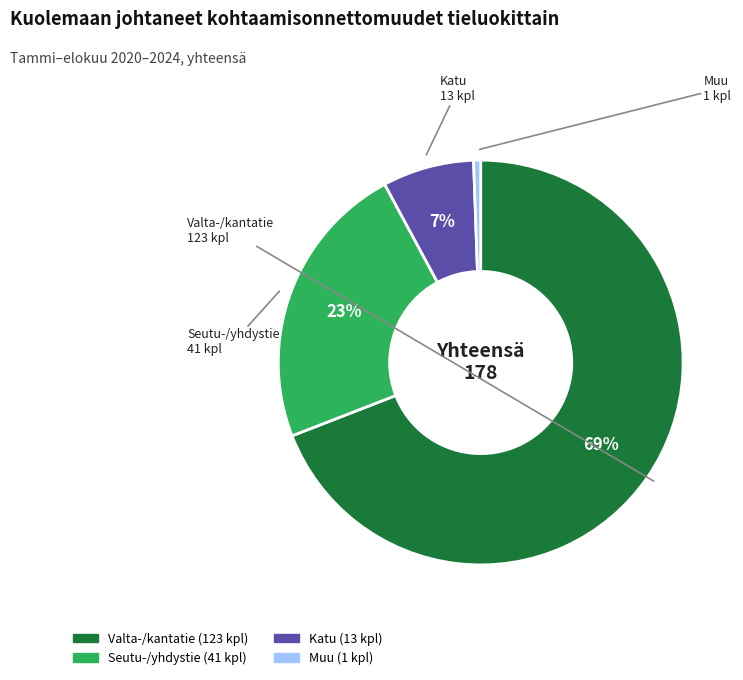

Combined, do Katu and Muu account for over 50%?

No